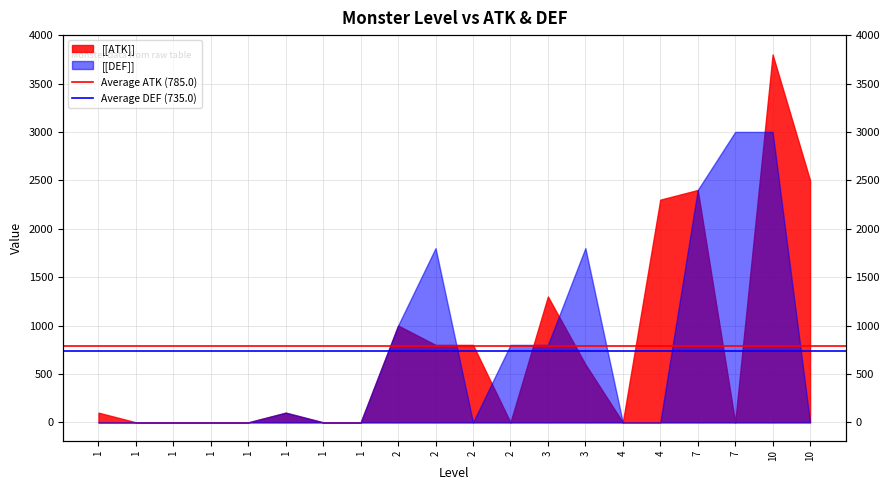

Where is Average ATK (785.0) nearest to the value 785?

1